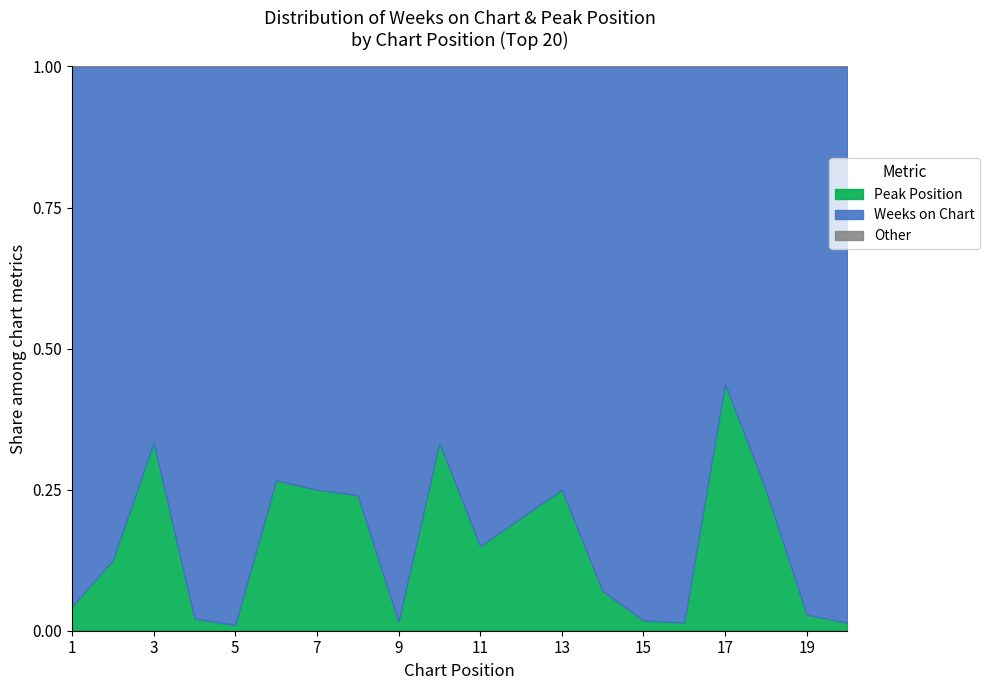

Which category has the highest value in the Peak Position series?

17